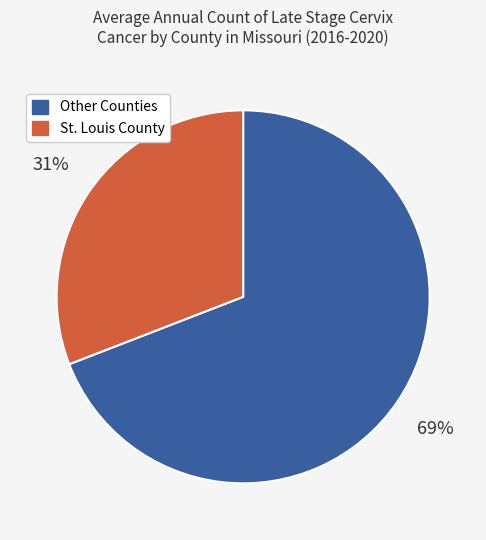

To the nearest percent, what is the average slice percentage?

50%